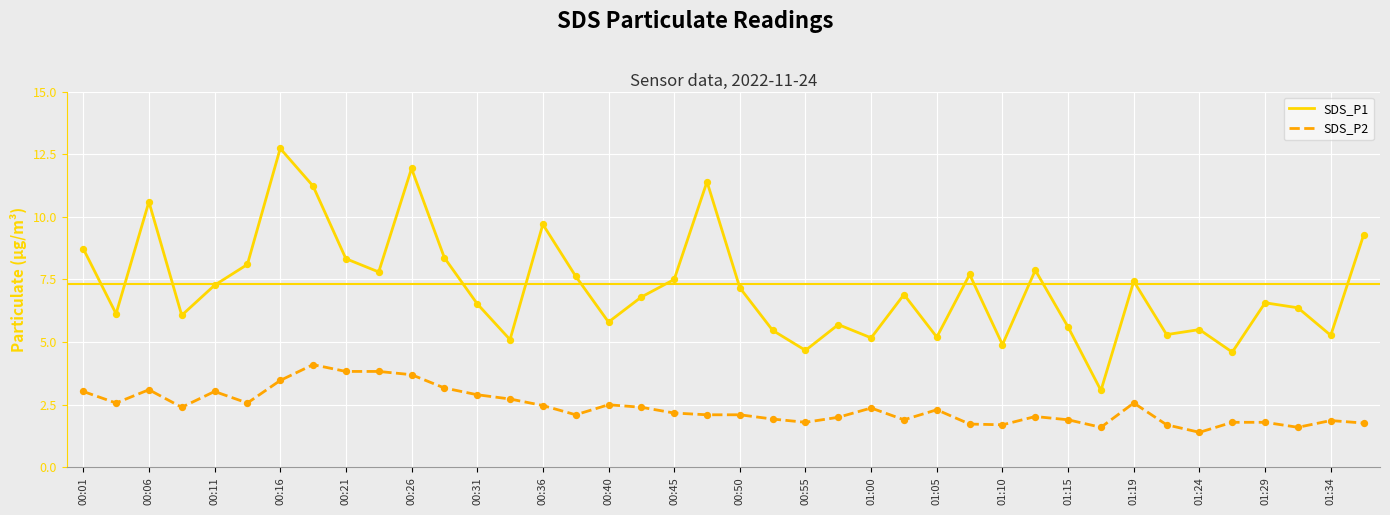

Which series has the widest spread of values?

SDS_P1